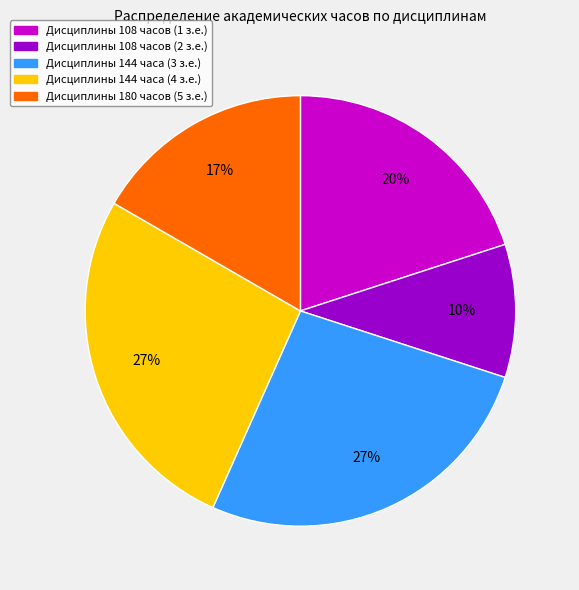

Is there any slice that represents more than half of the pie?

No